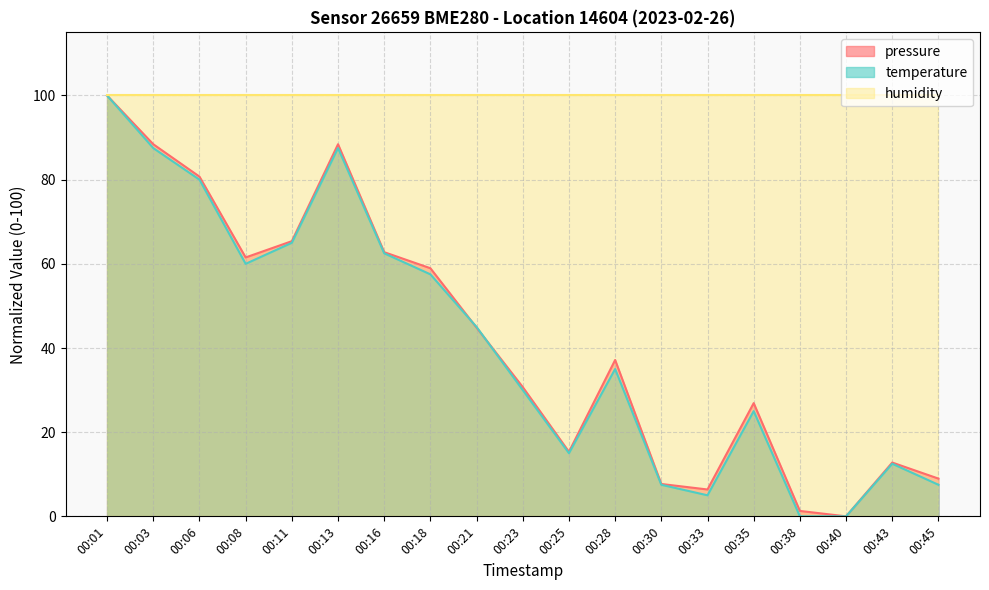

At which category is the sum across all series the highest?

00:01